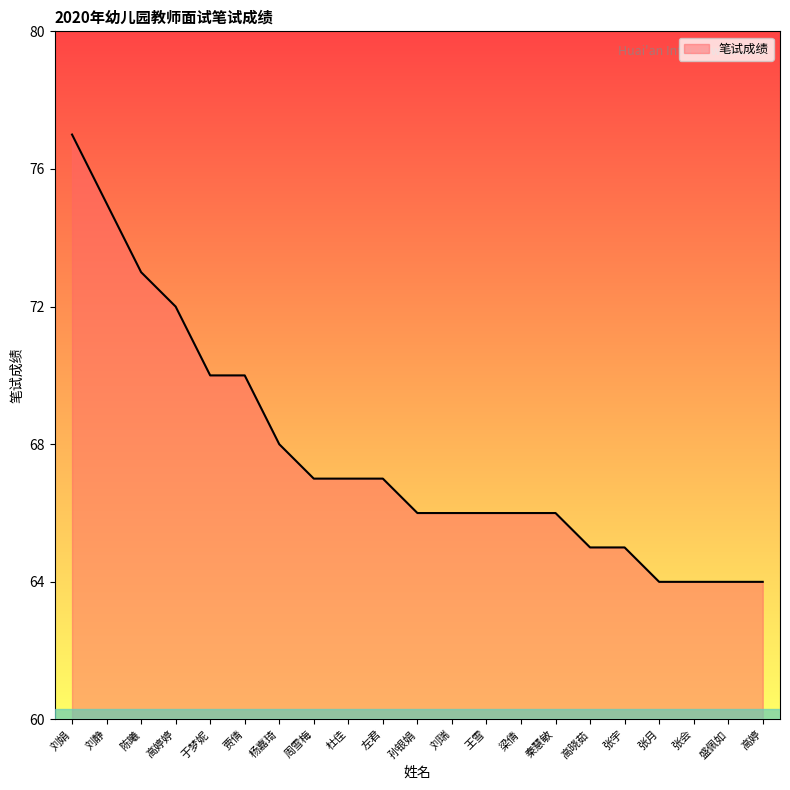

Which category has the highest value across all series?

刘娟